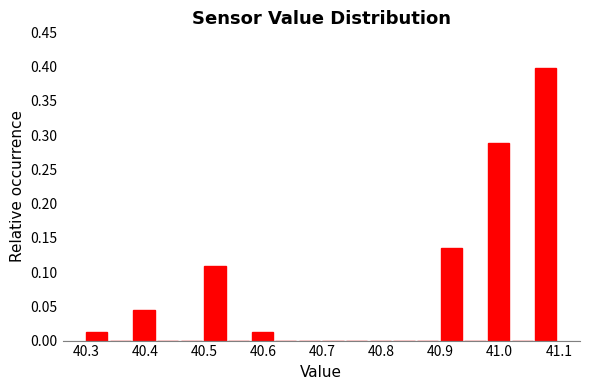

Over which range of the x-axis is the bar tallest?

41.06 to 41.10